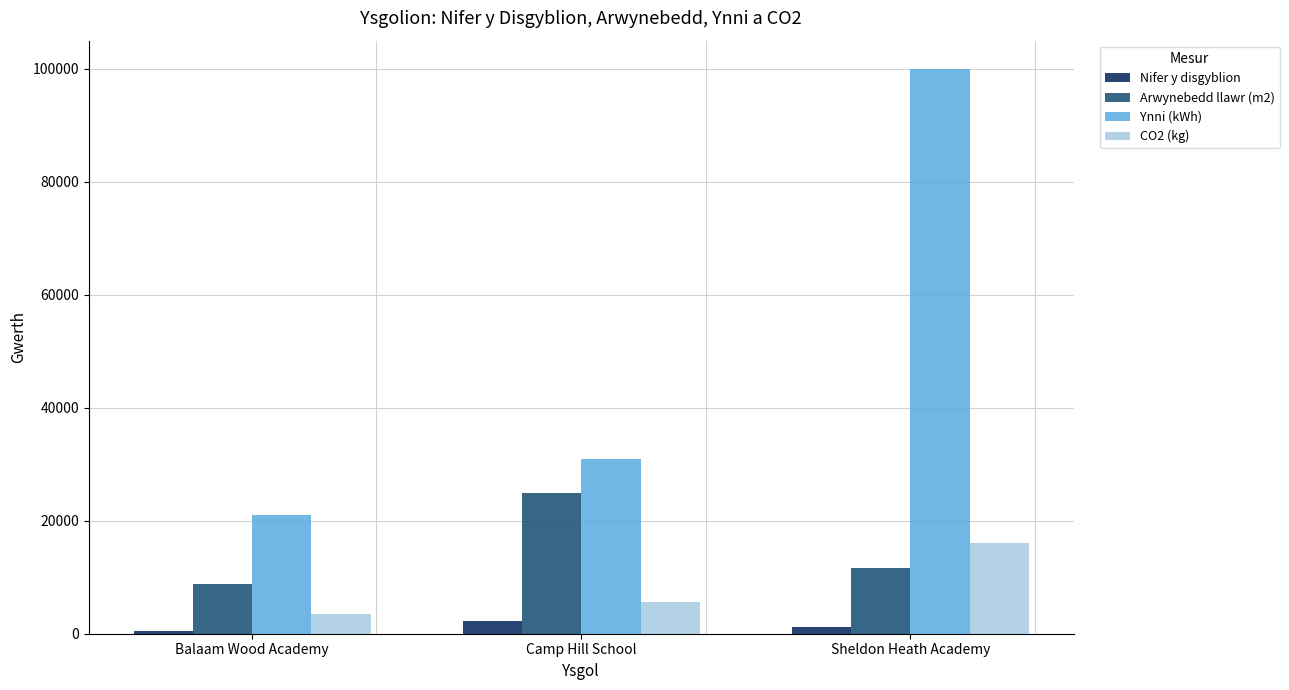

Count the Ynni (kWh) values in the range 21000 to 100000.

3